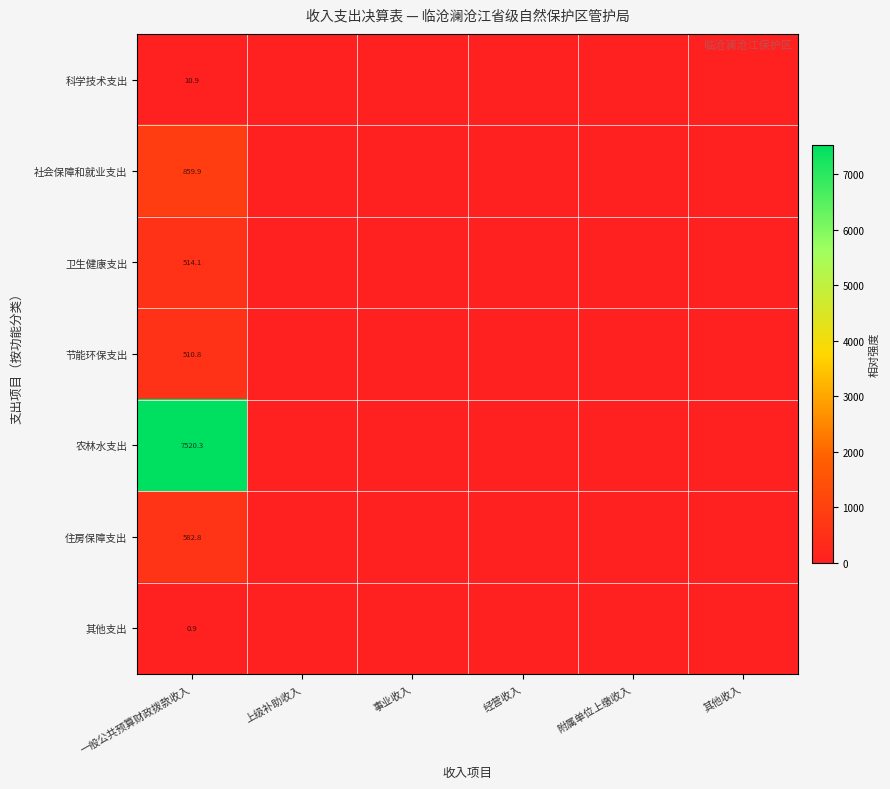

What is the difference between the maximum and minimum values in the 住房保障支出 series?

582.8